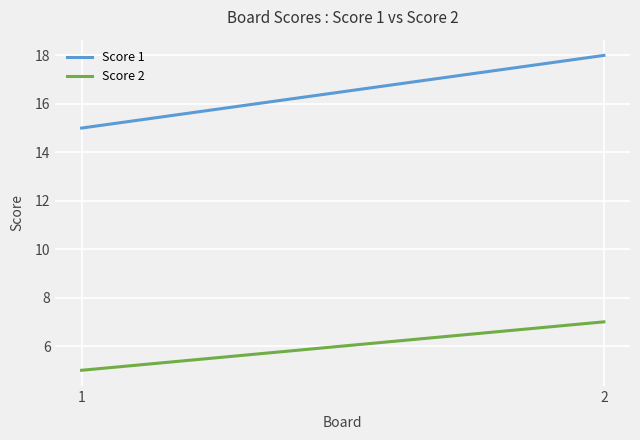

List the labels in order of Score 1 value, smallest first.

1, 2